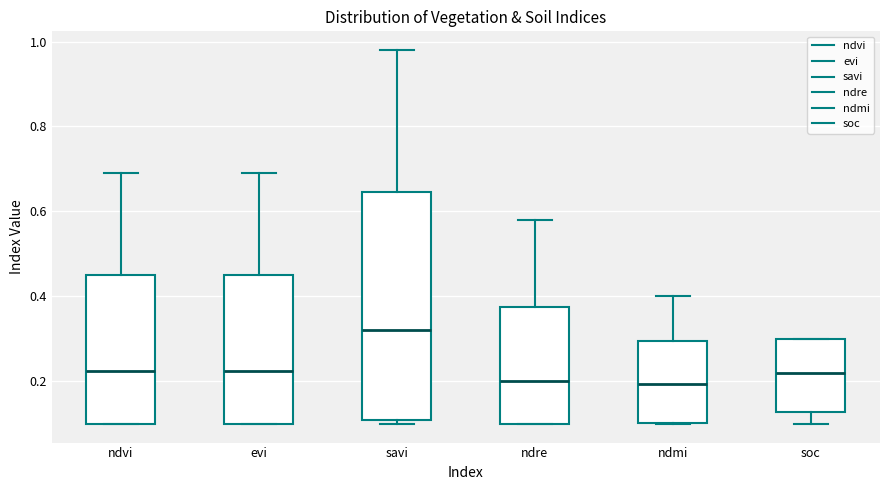

Where is the lower edge of the box for savi on the y-axis? The values are not printed on the chart, so give them approximately, as read against the axis.

0.12